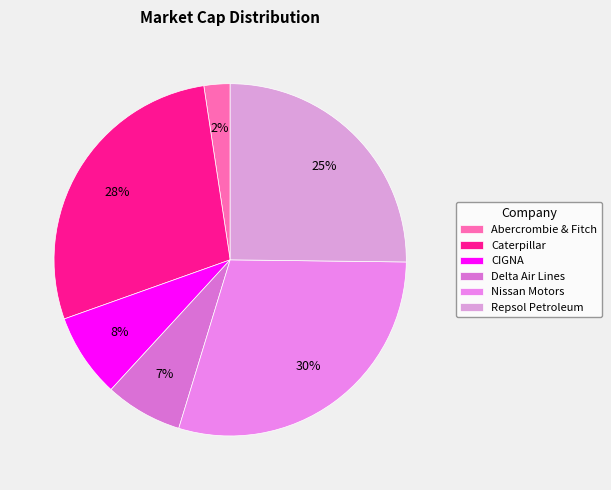

Count the number of slices in the pie.

6